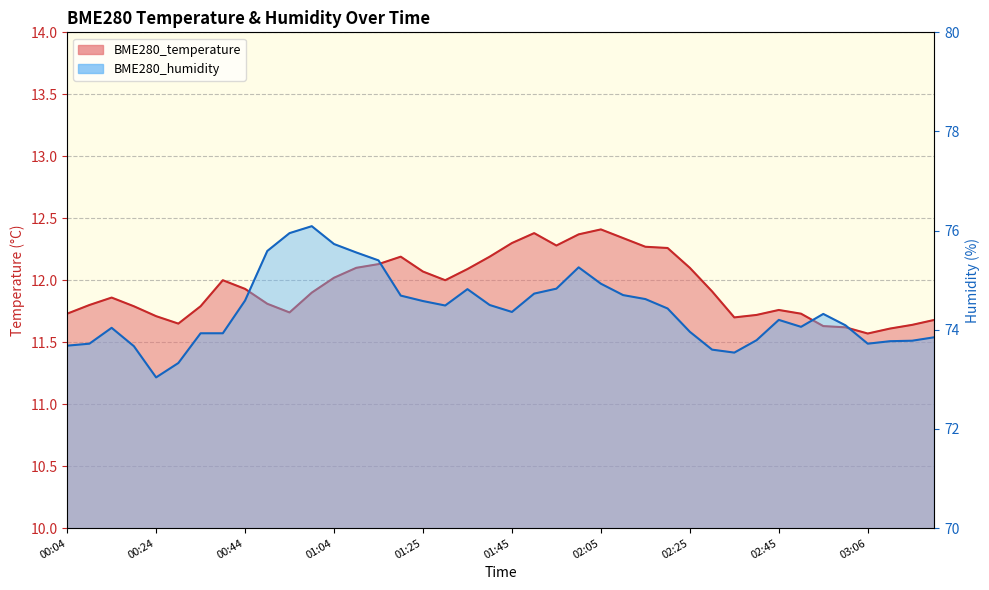

Where is the first local maximum for BME280_temperature?

00:14